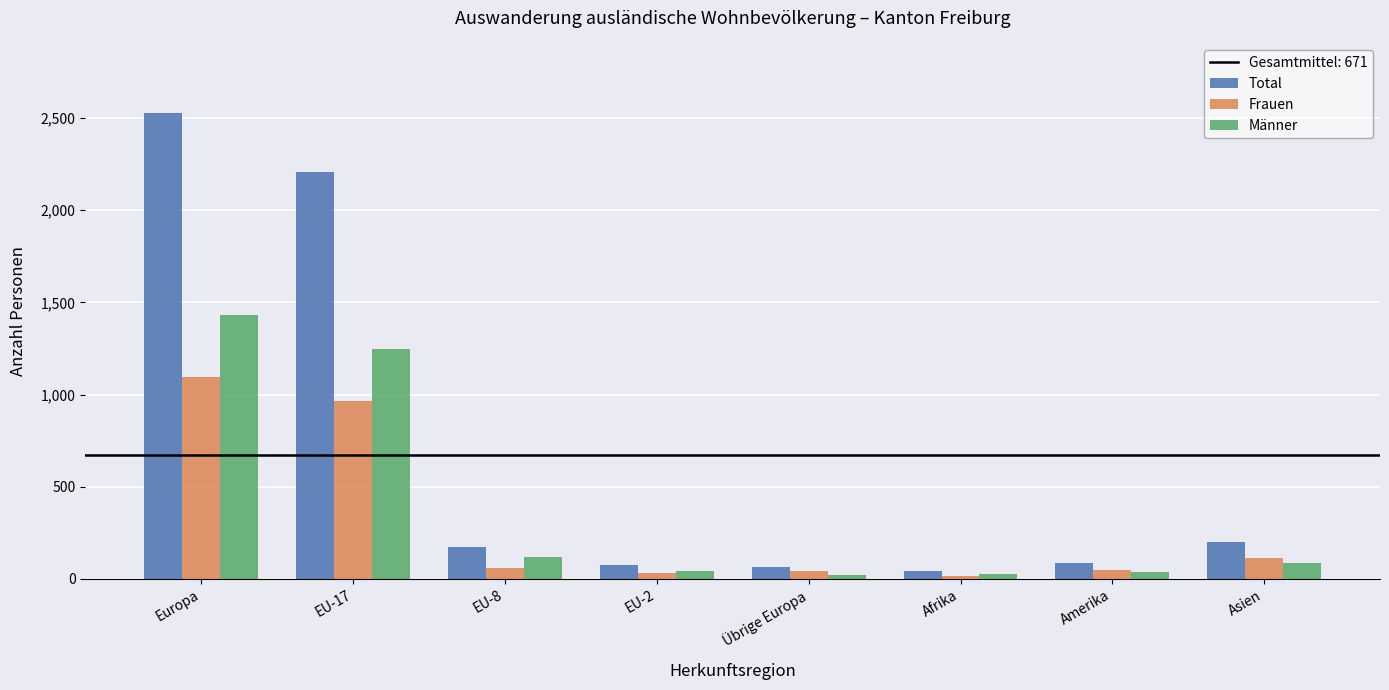

What is the difference between the Total values at EU-2 and Asien?

124